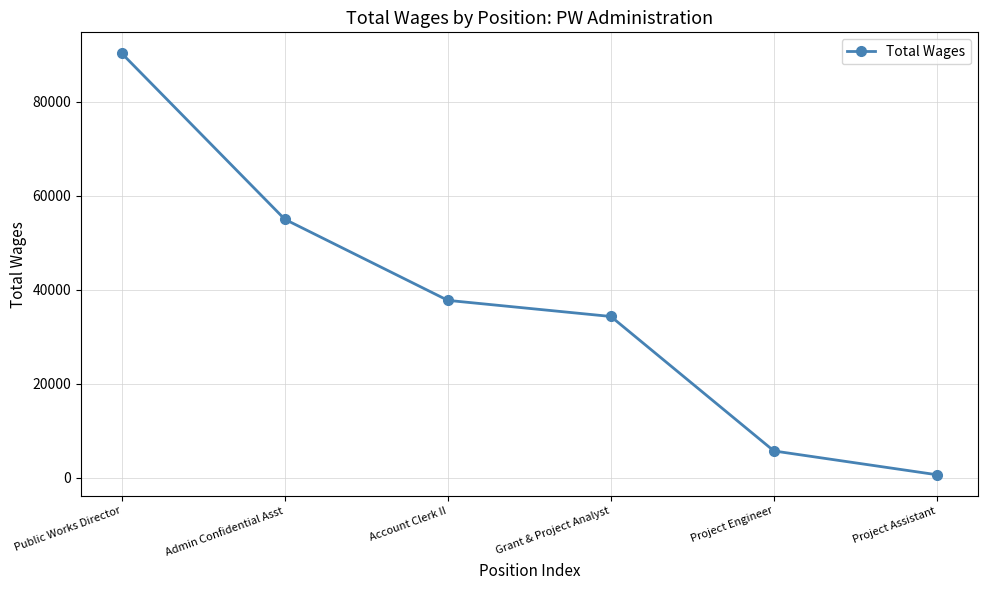

Is this an area chart (filled region under the line)?

No